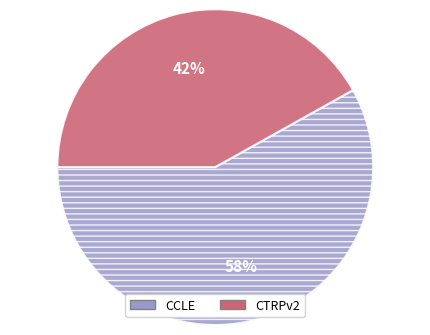

The CCLE slice represents 58% of the pie. True or false?

True